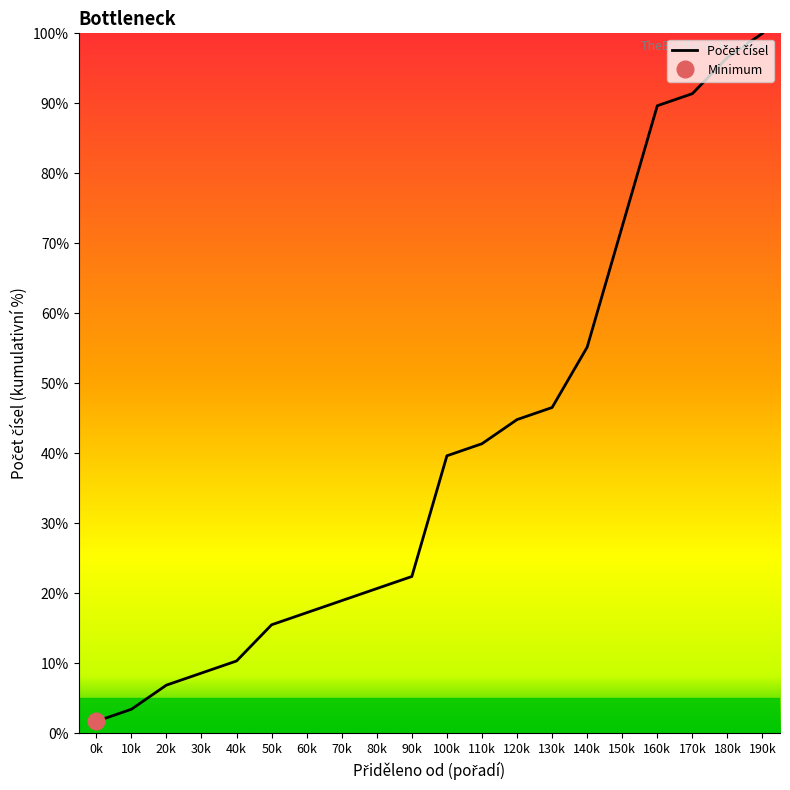

List the labels in order of value, largest first.

190k, 180k, 170k, 160k, 150k, 140k, 130k, 120k, 110k, 100k, 90k, 80k, 70k, 60k, 50k, 40k, 30k, 20k, 10k, 0k